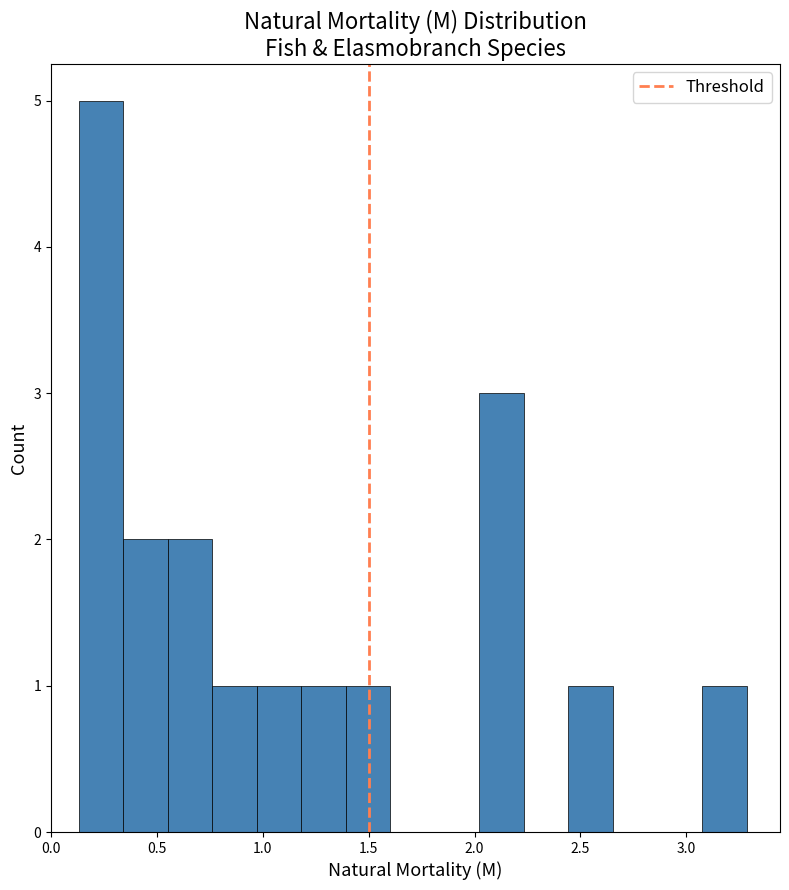

Reading left to right, transcribe this chart: for each bar, give the range it covers on the x-axis and its height. Neither the bar edges nor the heights are printed on the chart, so give them approximately, as read against the axes.

0.15 to 0.35: 5
0.35 to 0.55: 2
0.55 to 0.75: 2
0.75 to 0.95: 1
0.95 to 1.20: 1
1.20 to 1.40: 1
1.40 to 1.60: 1
1.60 to 1.80: 0
1.80 to 2.00: 0
2.00 to 2.25: 3
2.25 to 2.45: 0
2.45 to 2.65: 1
2.65 to 2.85: 0
2.85 to 3.05: 0
3.05 to 3.30: 1